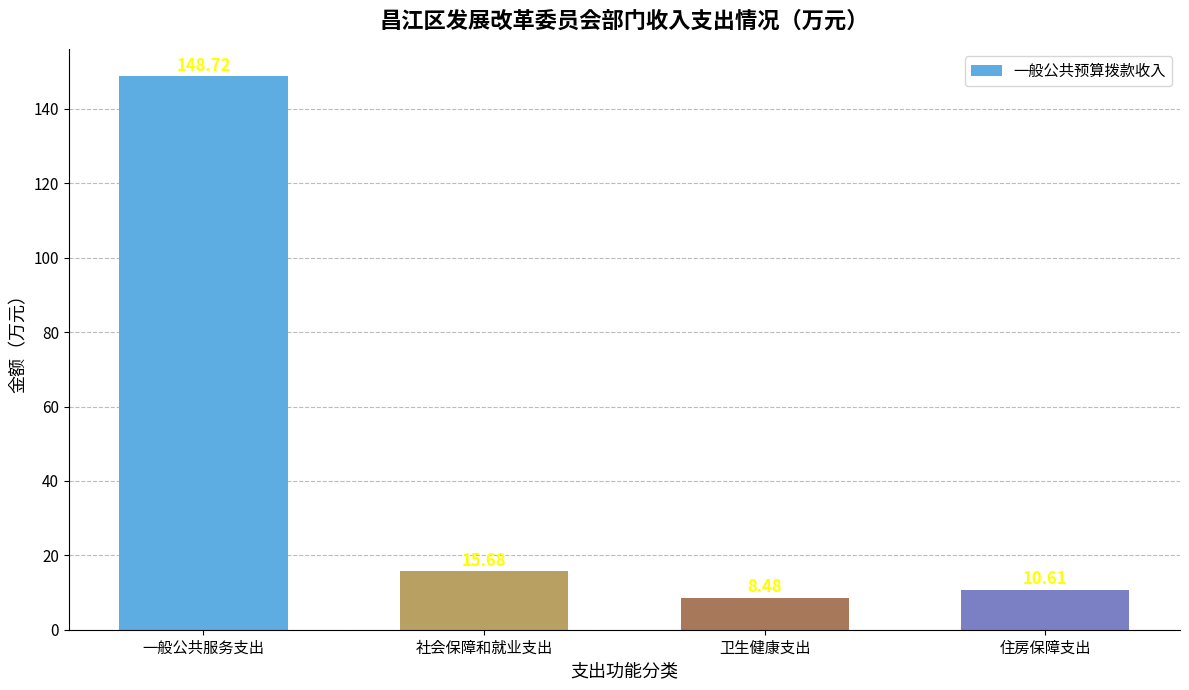

Approximately how many times larger is the value at 社会保障和就业支出 compared to 卫生健康支出?

1.8